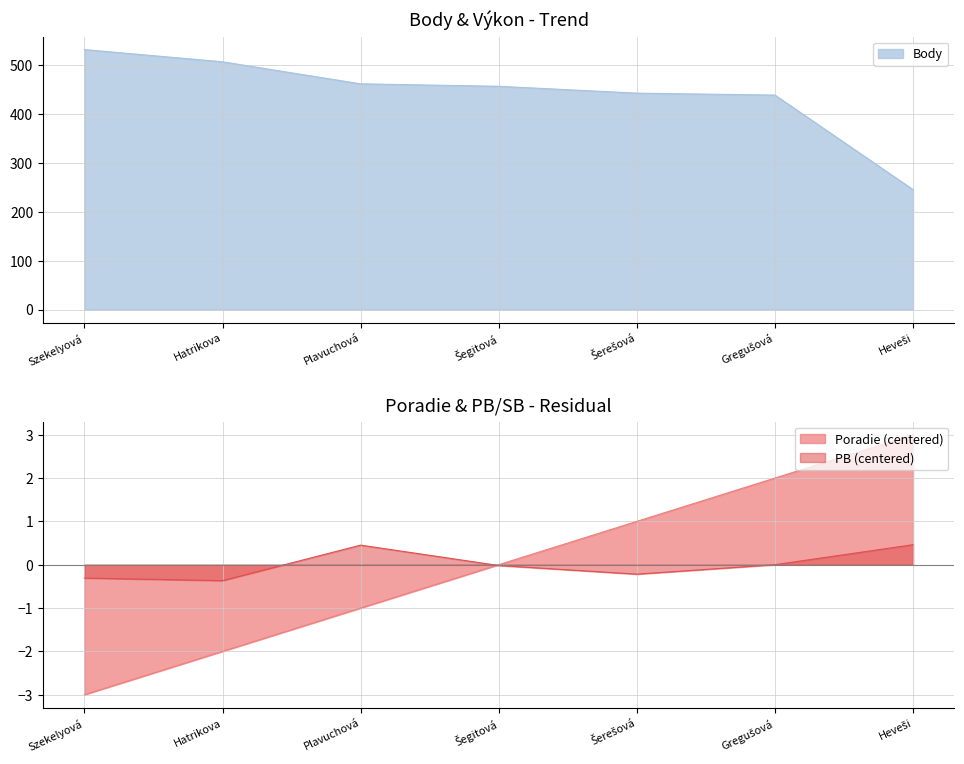

The Body series shows 506 at Hatrikova. True or false?

True